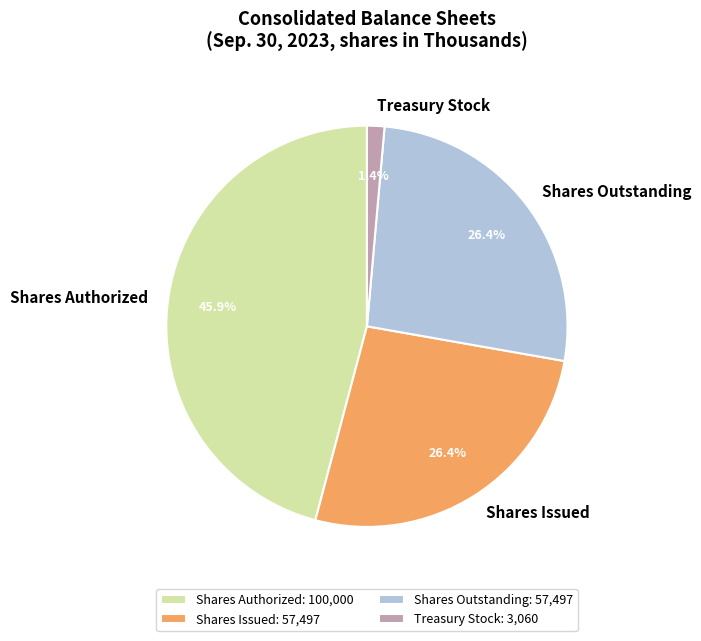

What is the ratio of the value at Treasury Stock to the value at Shares Issued?

0.1